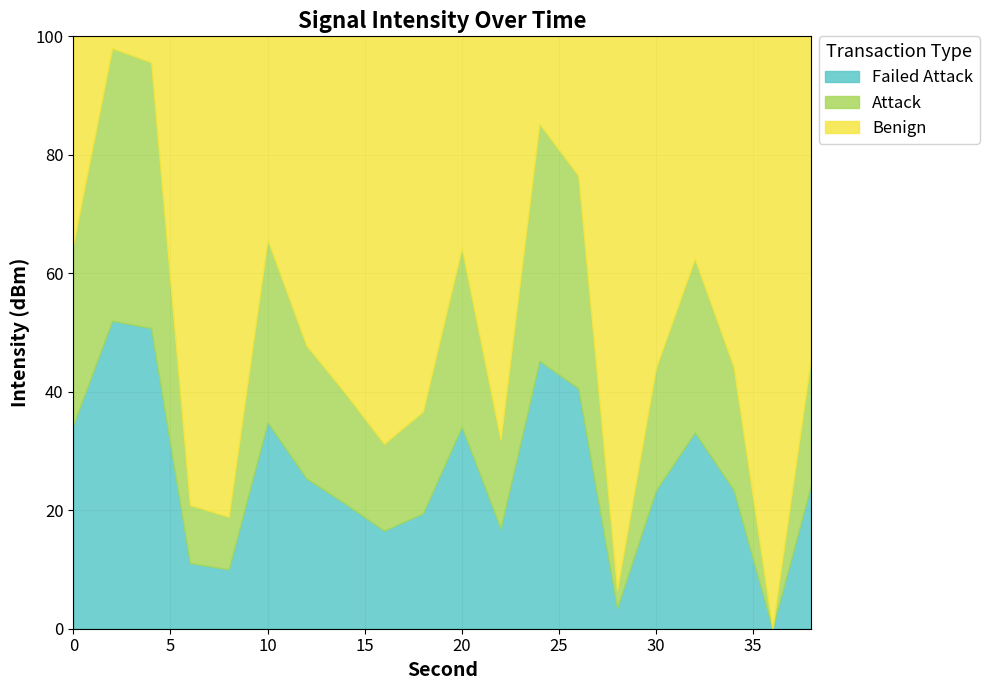

Which category has the lowest value across all series?

36